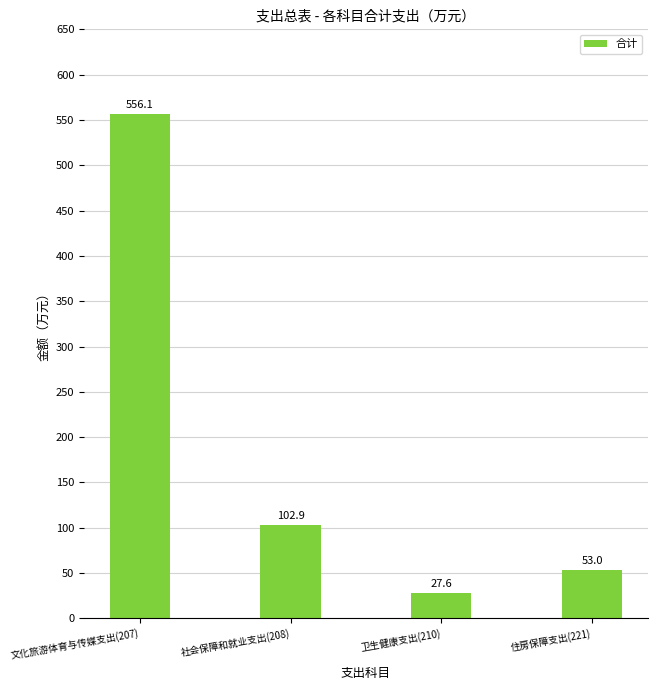

The value at 文化旅游体育与传媒支出(207) is 263.1. True or false?

False